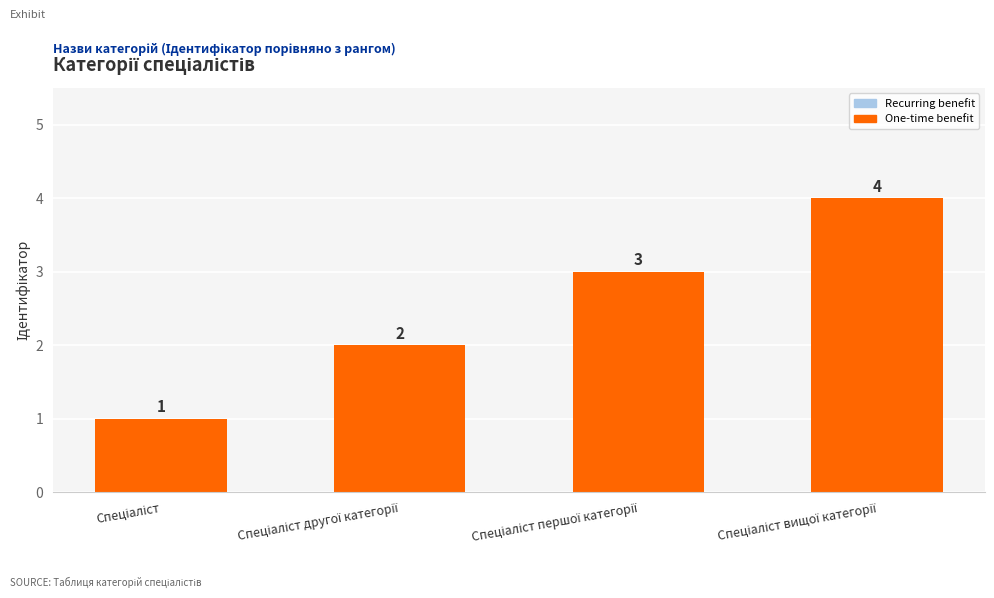

How many bars are there in total?

4